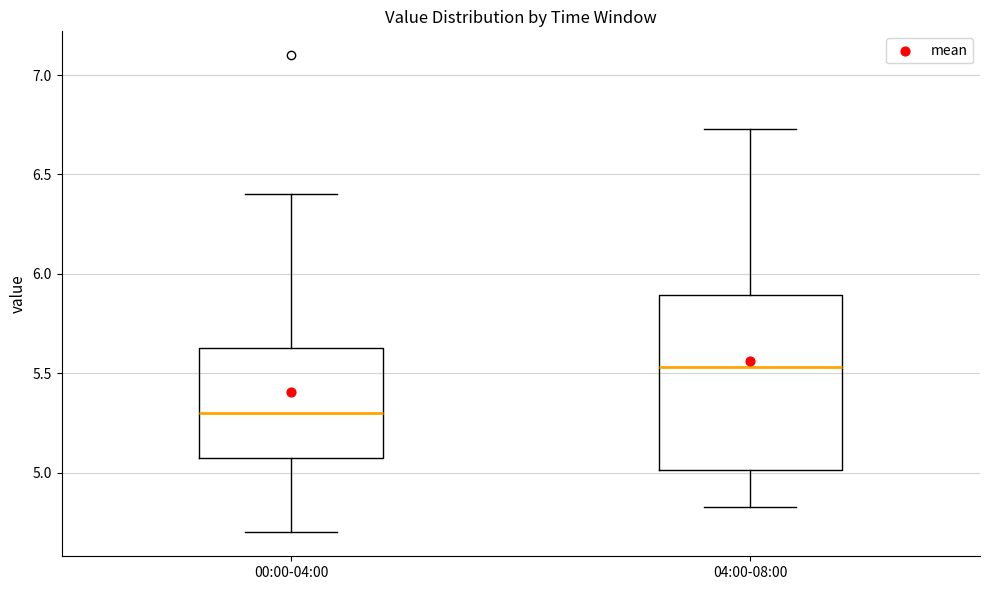

Where is the lower edge of the box for 00:00-04:00 on the y-axis? The values are not printed on the chart, so give them approximately, as read against the axis.

5.10